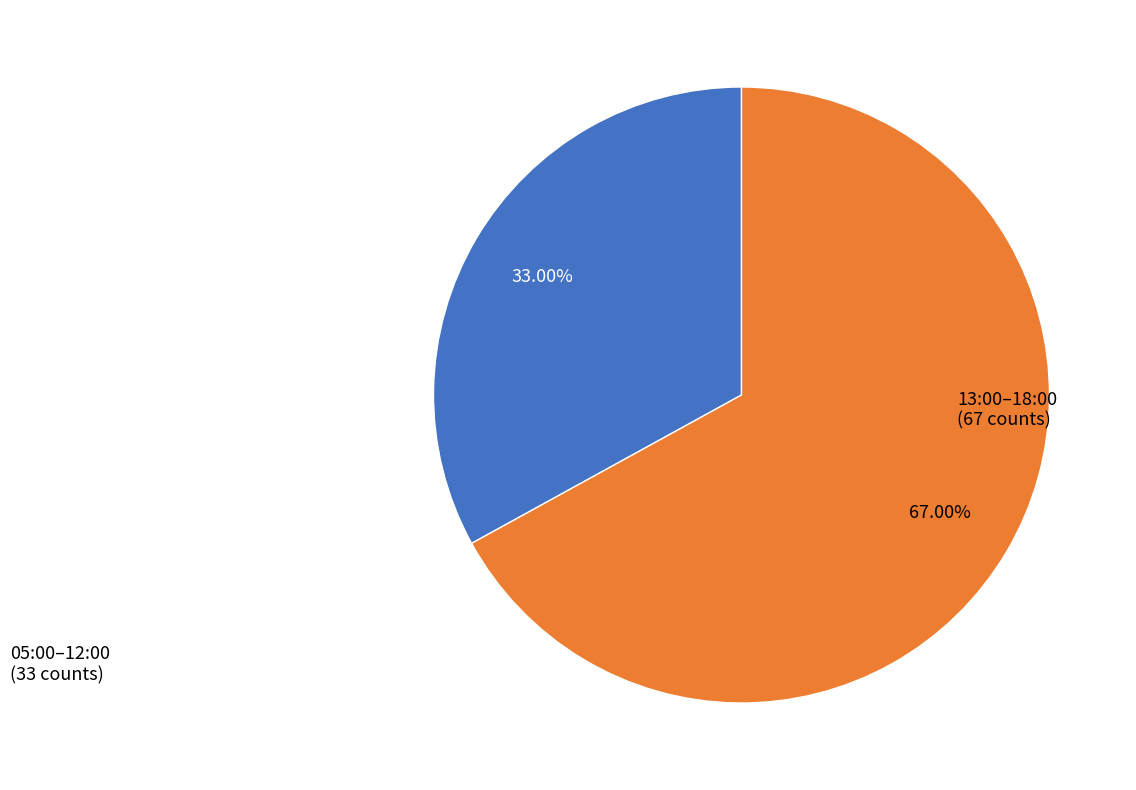

How many slices are in this pie chart?

2